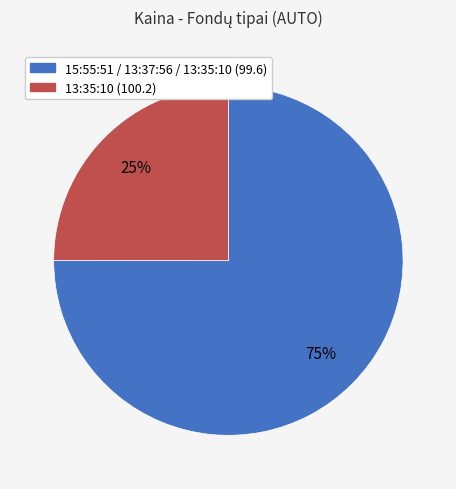

To the nearest percent, what is the average slice percentage?

50%